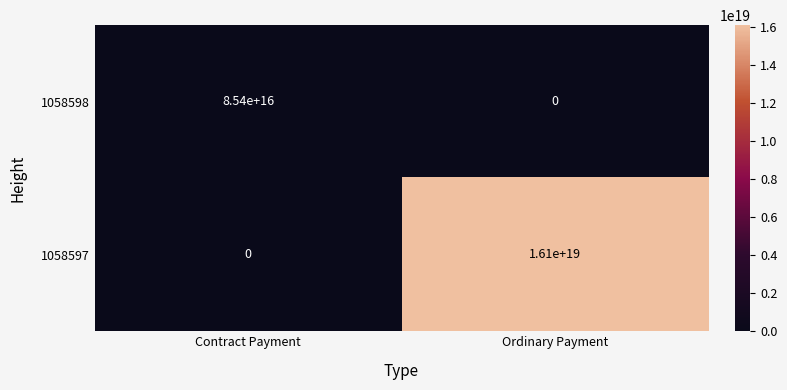

Count the number of categories in the chart.

2